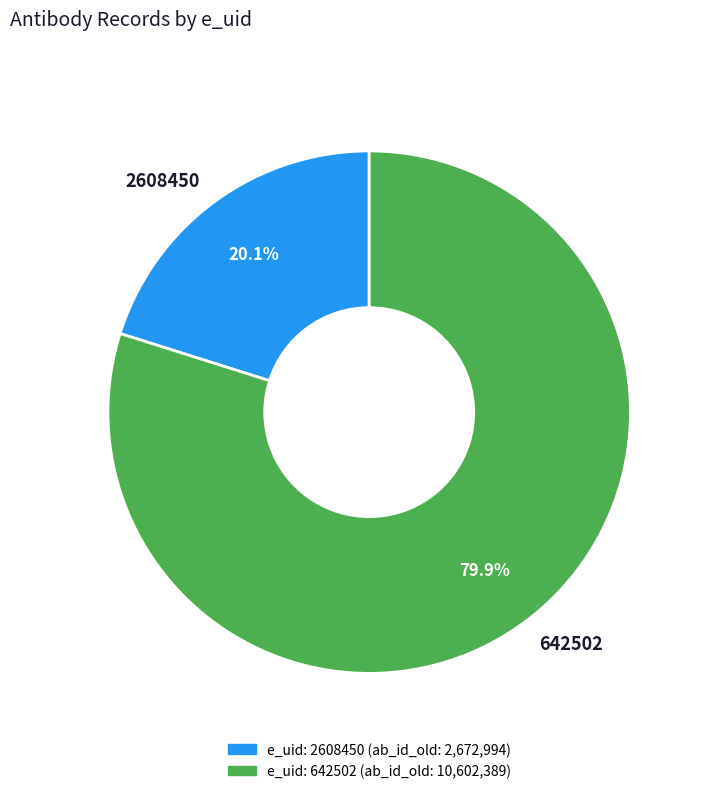

What is the largest slice in the pie chart?

642502